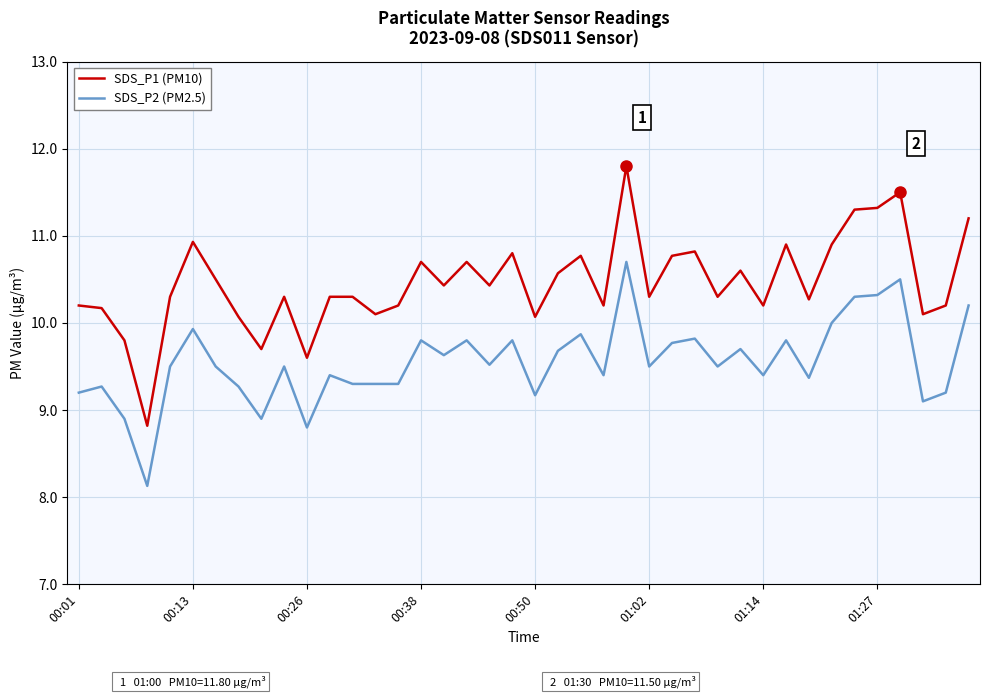

True or false: SDS_P1 (PM10) and SDS_P2 (PM2.5) cross at least once.

False